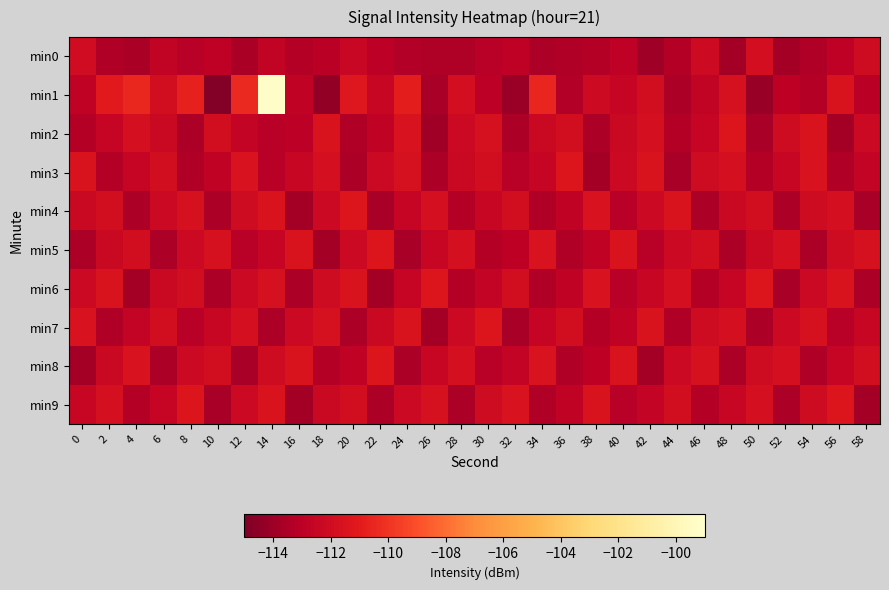

Which has a higher value, 58 or 16?

58